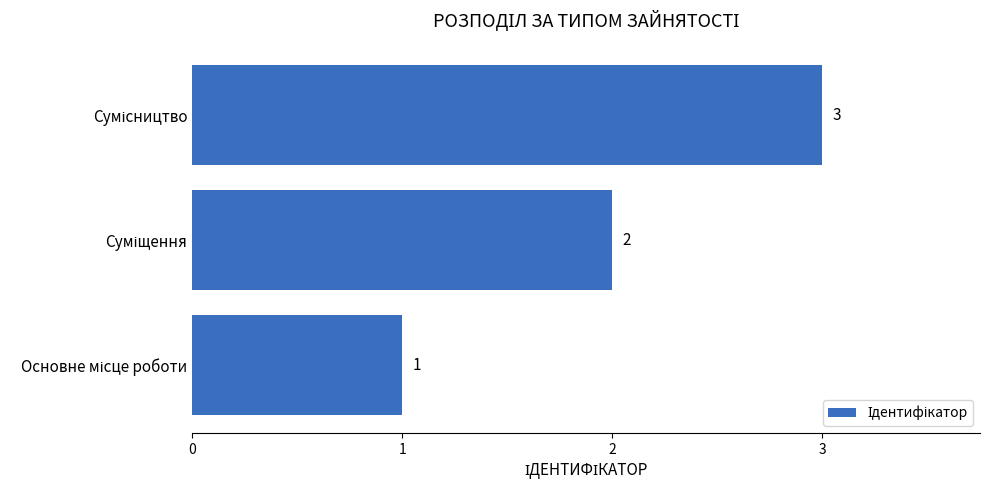

What is the greatest value displayed?

3